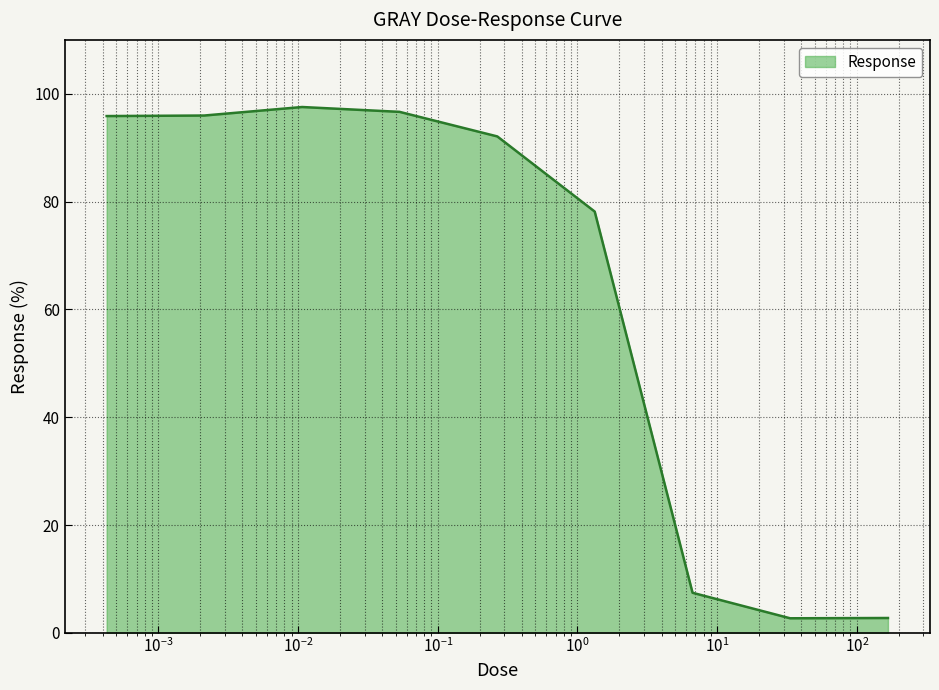

What is the difference between the maximum and minimum values?

94.8